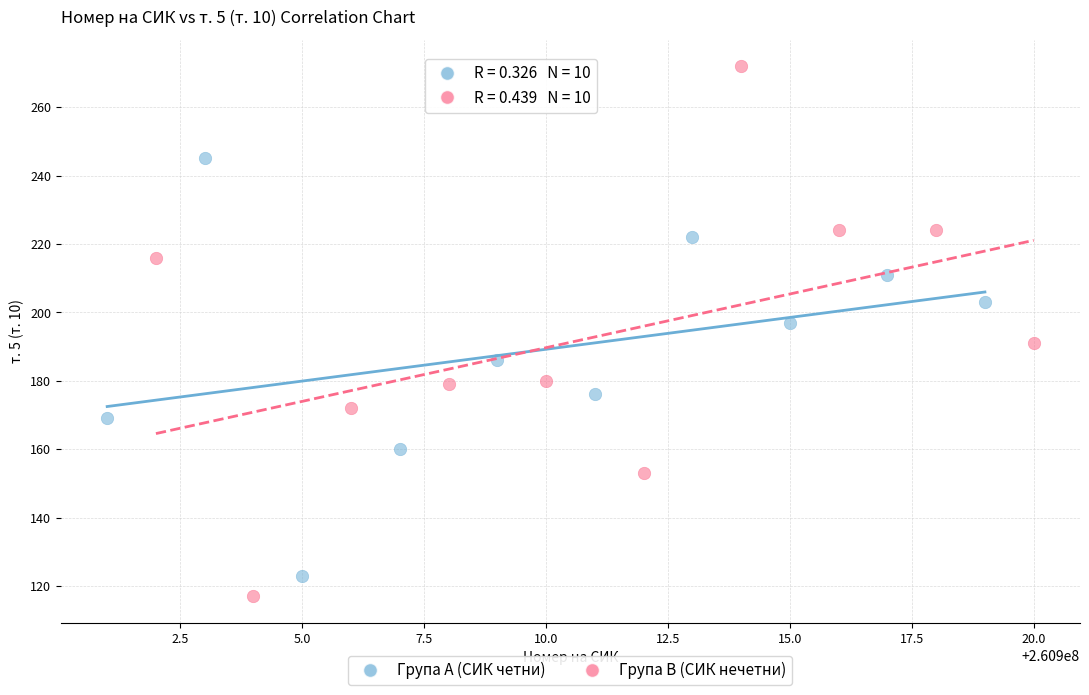

Which series has the widest spread of Y values?

Група B (СИК нечетни)